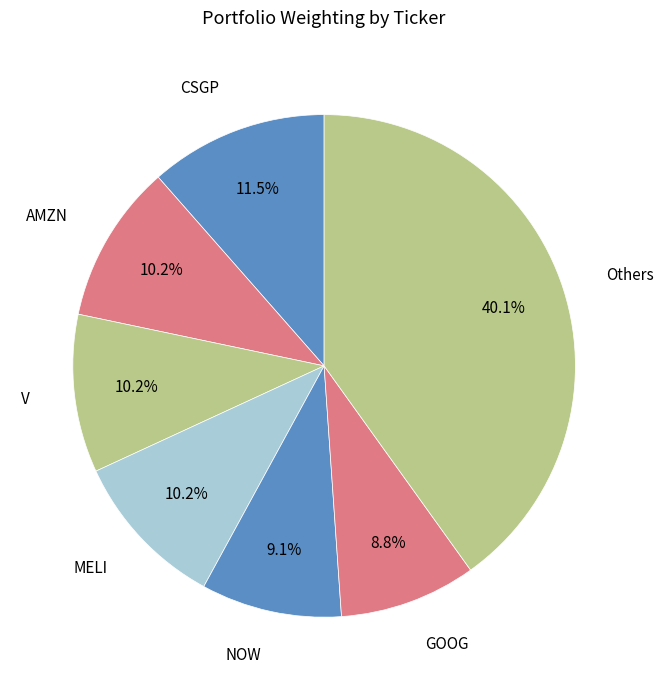

Is there a majority slice in this chart?

No